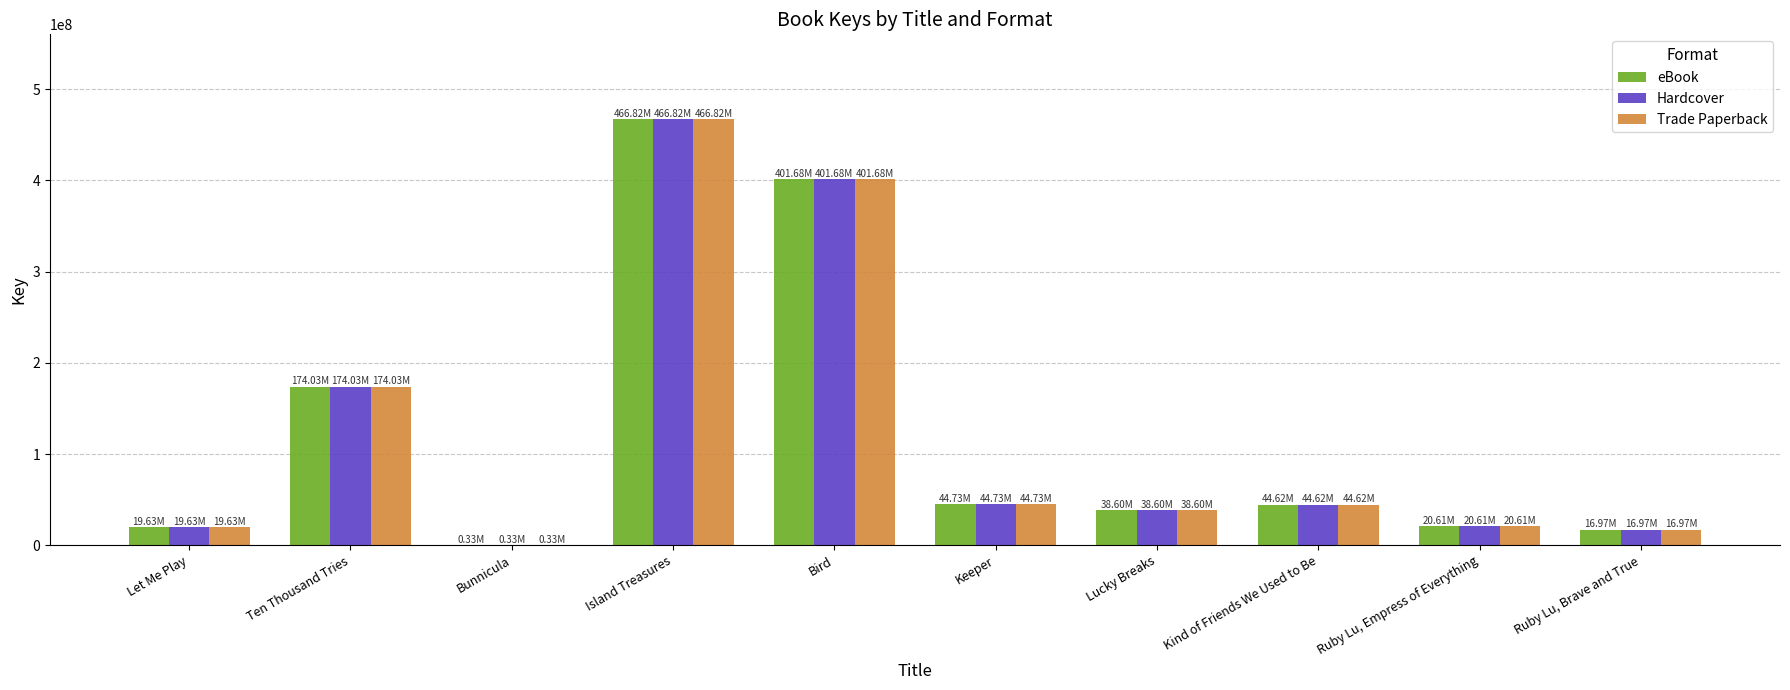

What is the total value across all series at Lucky Breaks?

115810086